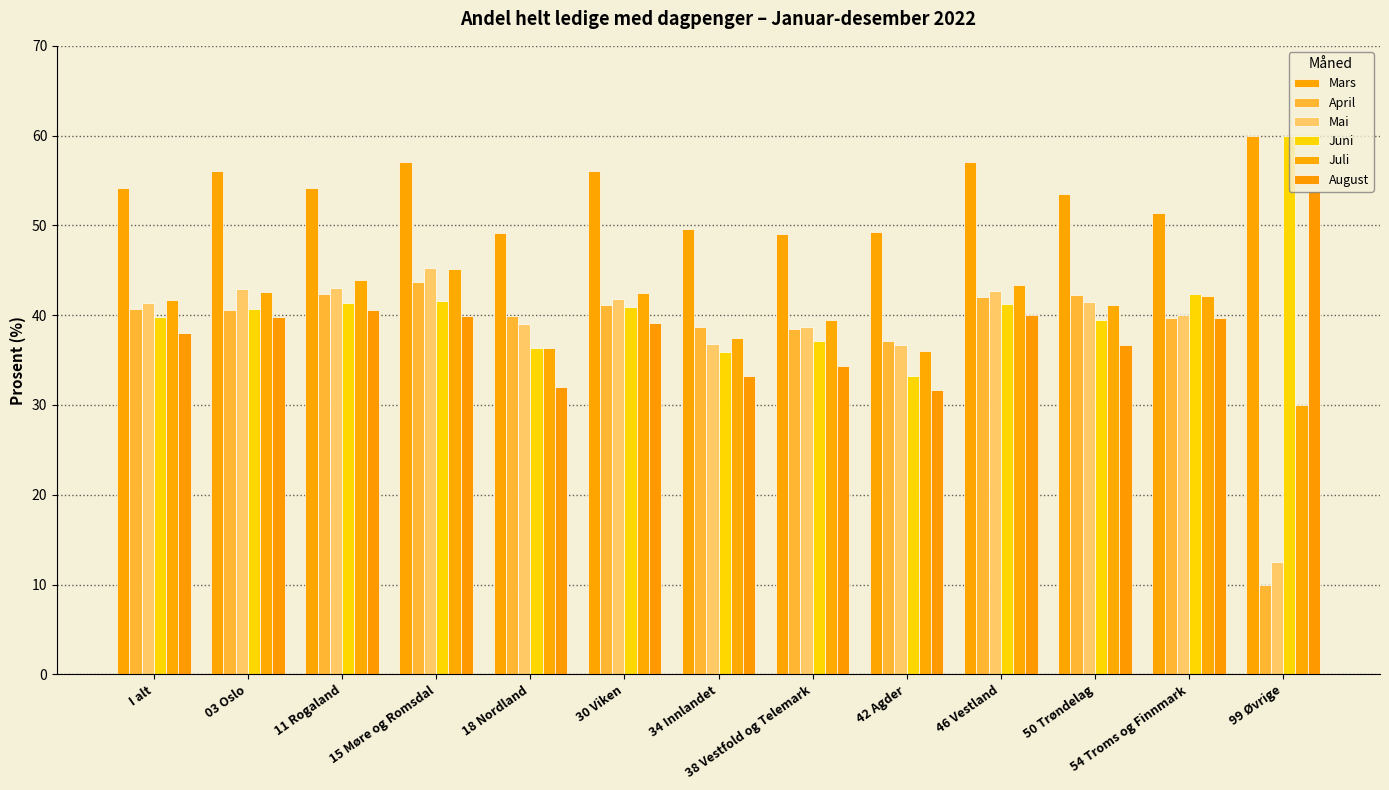

Which series has the largest total across all categories?

Mars